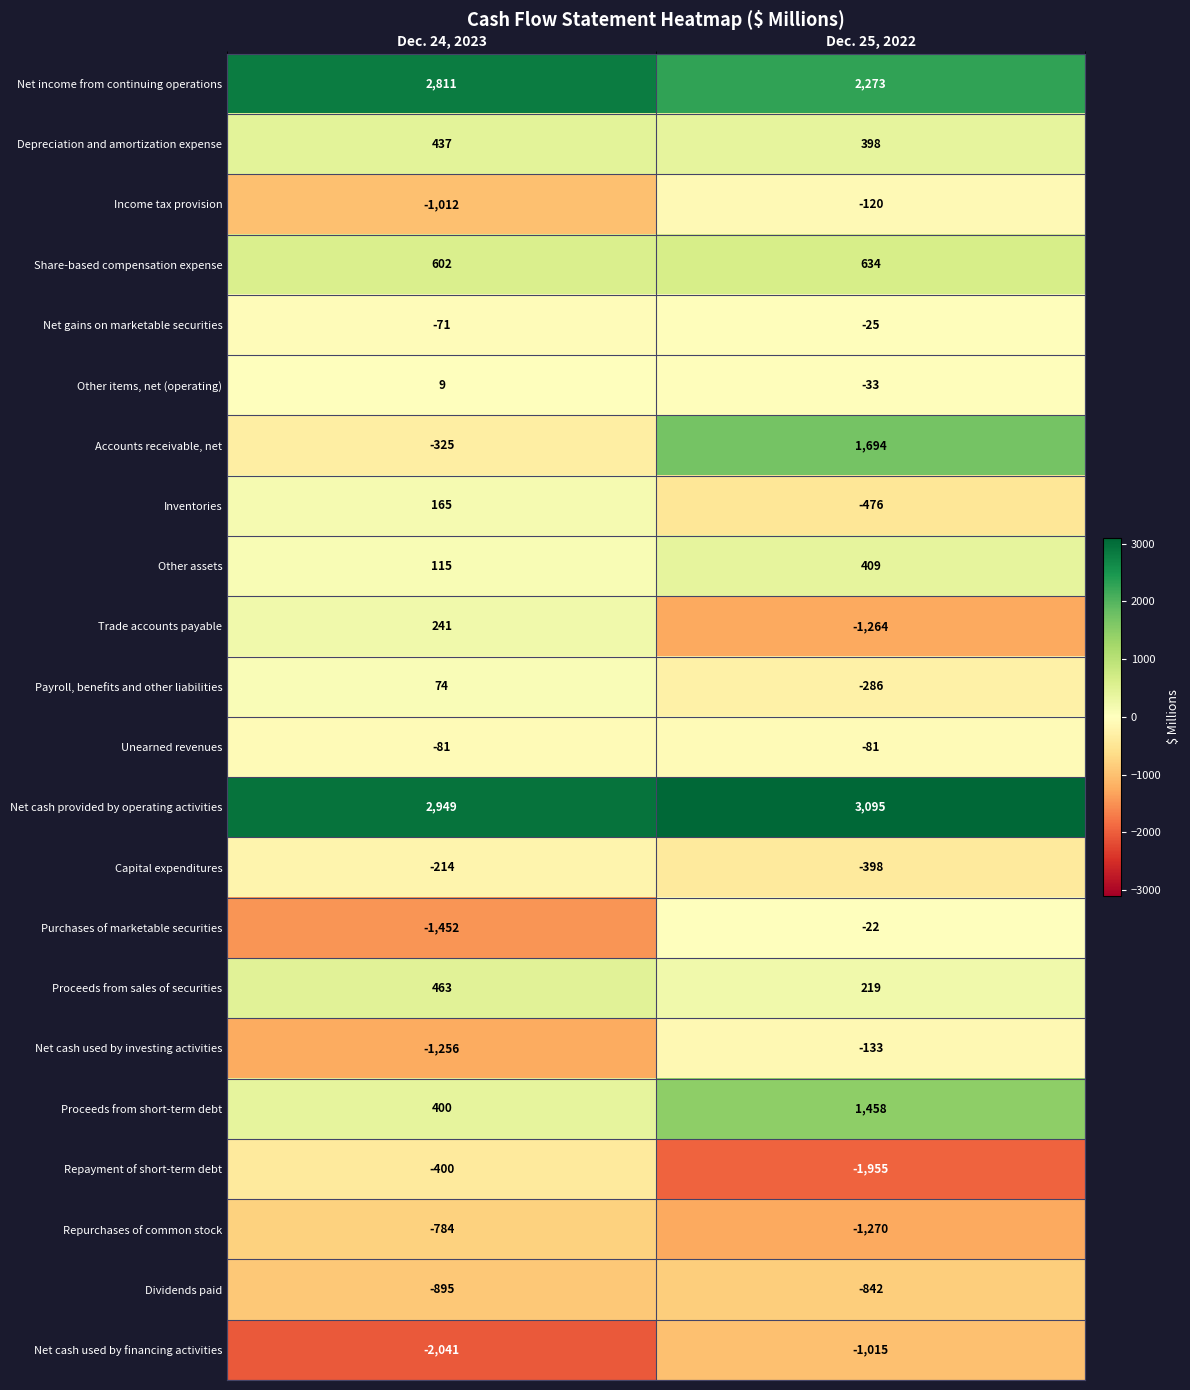

What is the difference between the Other assets values at Dec. 25, 2022 and Dec. 24, 2023?

294